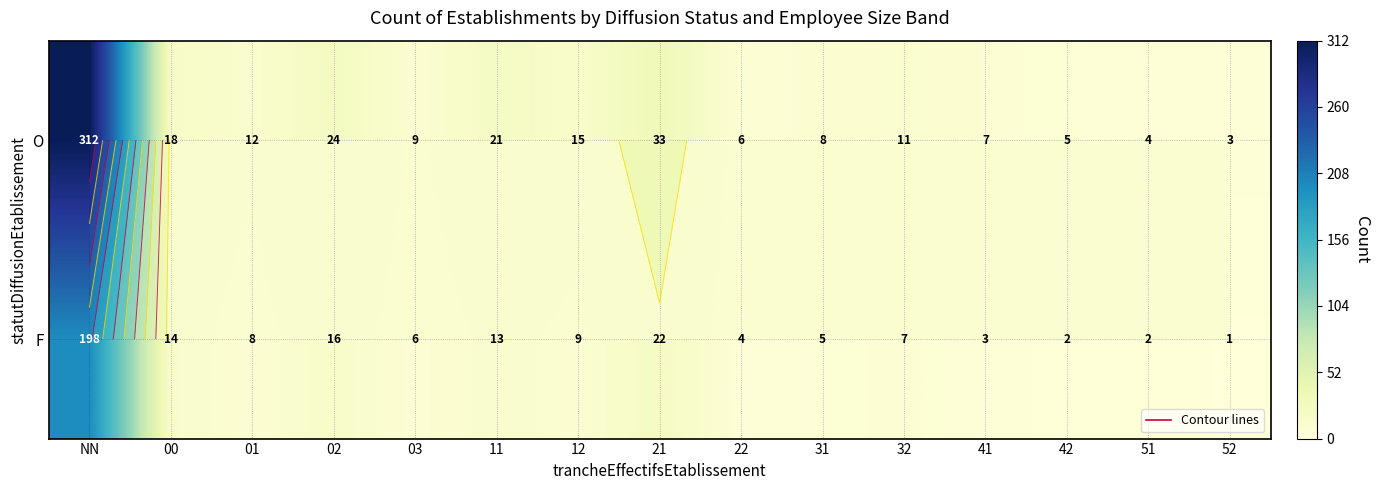

Is the value of F at 11 greater than the value of O at 21?

No